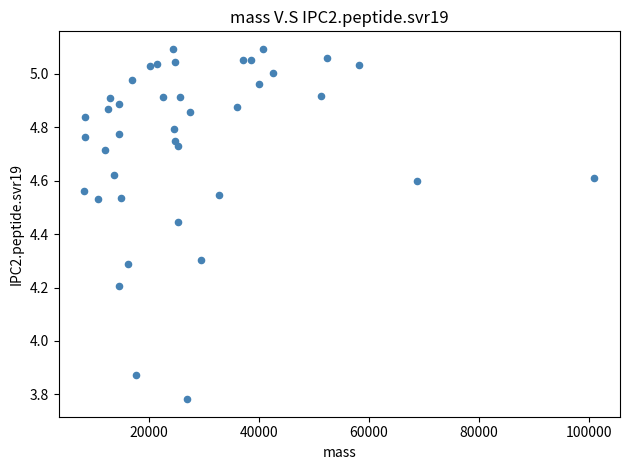

What is the range of X values (max minus min)?

92663.0